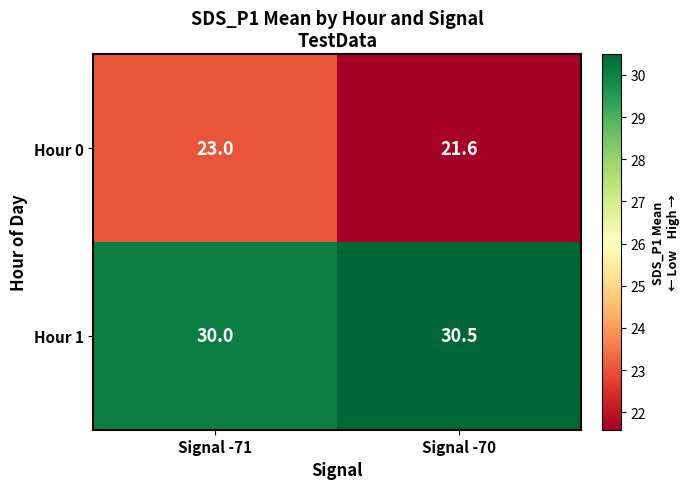

What is the sum of all Hour 0 values?

44.6